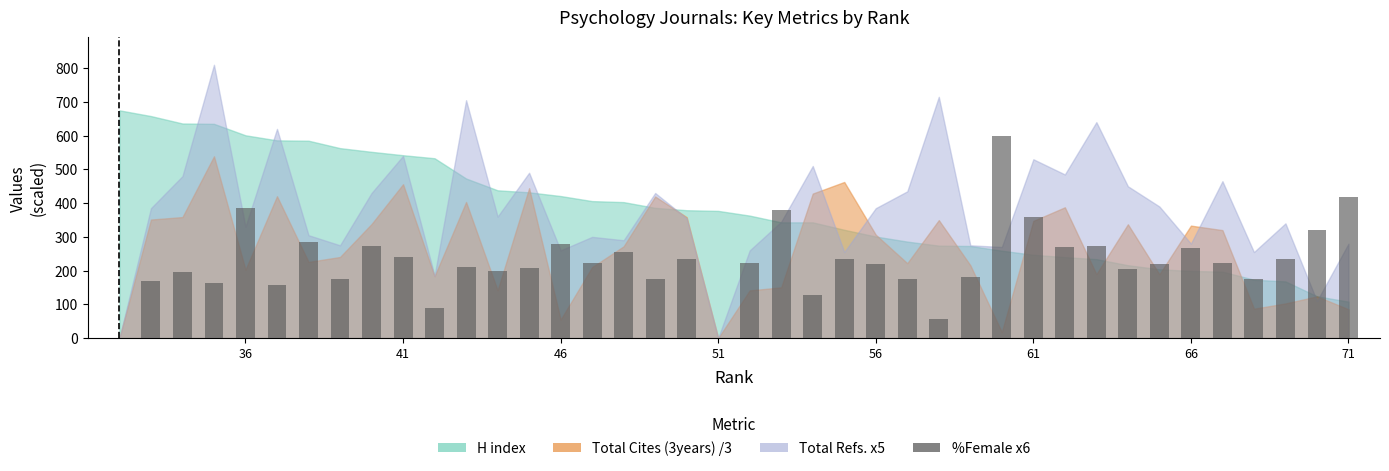

What is the sum of all values?

9080.6